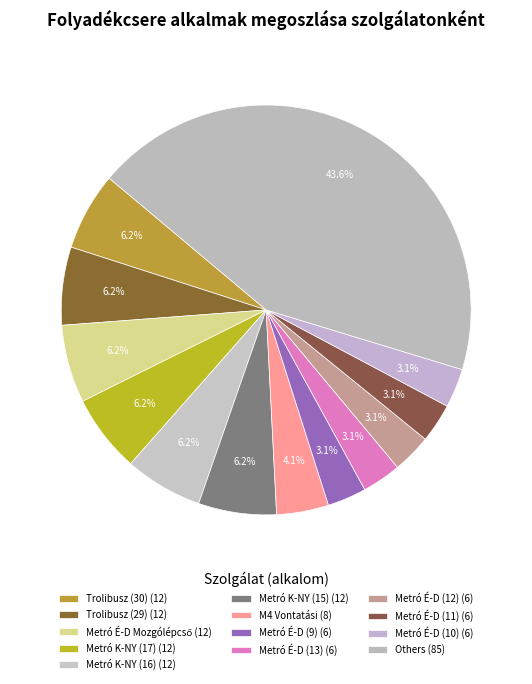

How many slices are in this pie chart?

13